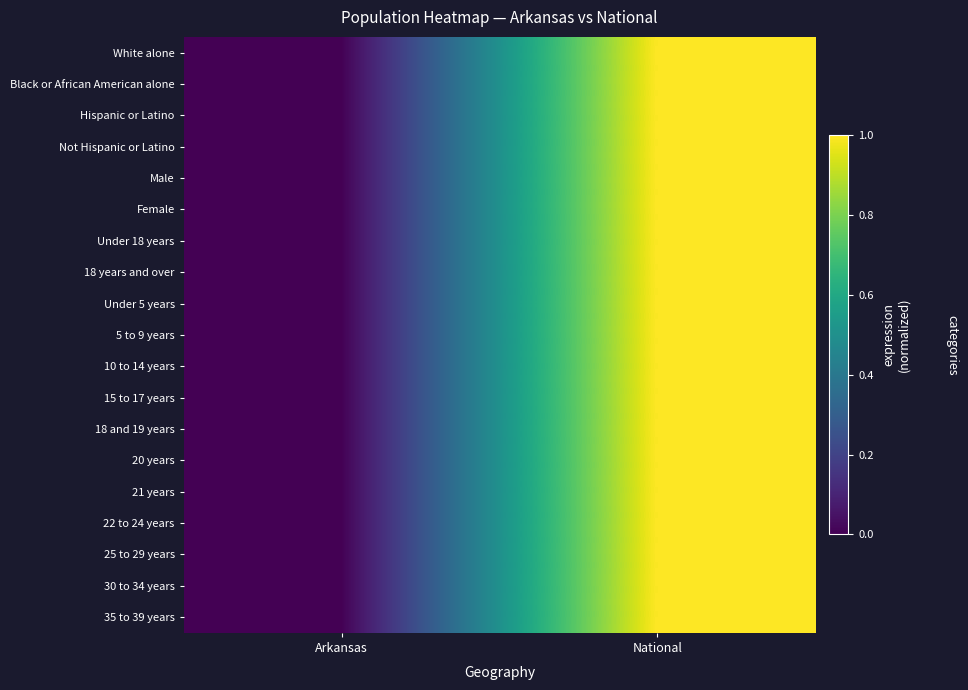

Reading left to right, list all the values displayed in this chart.

White alone: Arkansas=0	National=1
Black or African American alone: Arkansas=0	National=1
Hispanic or Latino: Arkansas=0	National=1
Not Hispanic or Latino: Arkansas=0	National=1
Male: Arkansas=0	National=1
Female: Arkansas=0	National=1
Under 18 years: Arkansas=0	National=1
18 years and over: Arkansas=0	National=1
Under 5 years: Arkansas=0	National=1
5 to 9 years: Arkansas=0	National=1
10 to 14 years: Arkansas=0	National=1
15 to 17 years: Arkansas=0	National=1
18 and 19 years: Arkansas=0	National=1
20 years: Arkansas=0	National=1
21 years: Arkansas=0	National=1
22 to 24 years: Arkansas=0	National=1
25 to 29 years: Arkansas=0	National=1
30 to 34 years: Arkansas=0	National=1
35 to 39 years: Arkansas=0	National=1